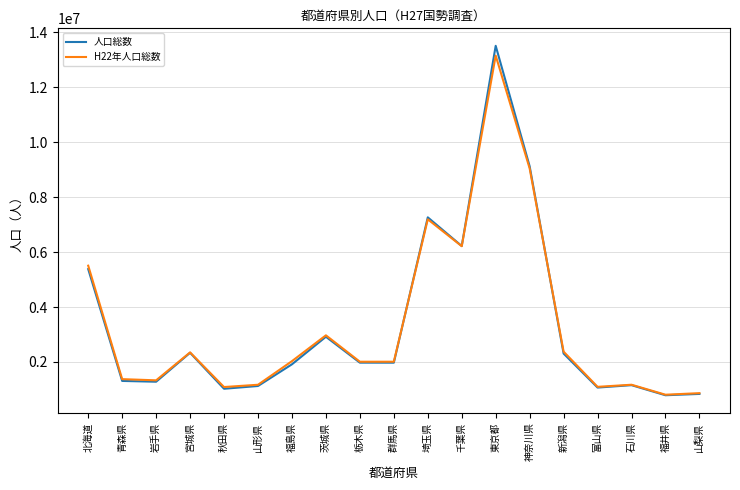

Which series has the widest spread of values?

人口総数